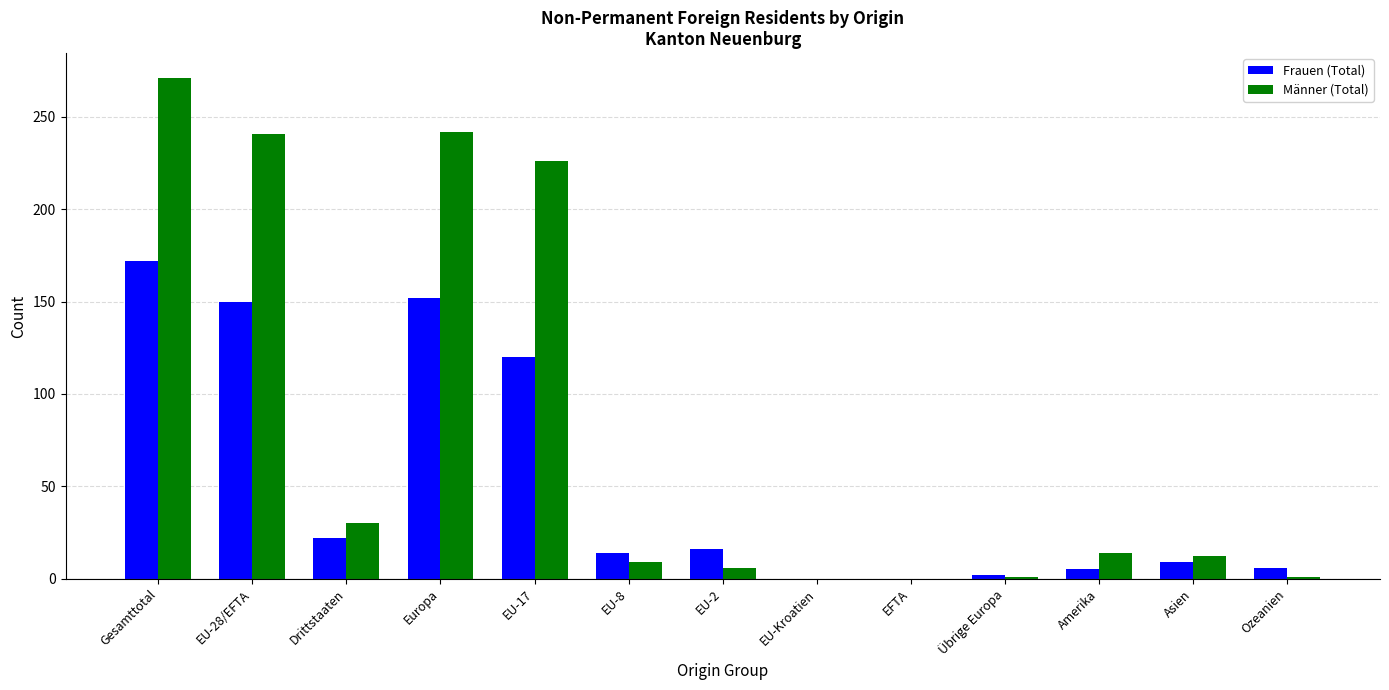

The value of Männer (Total) at EU-17 is 90. True or false?

False